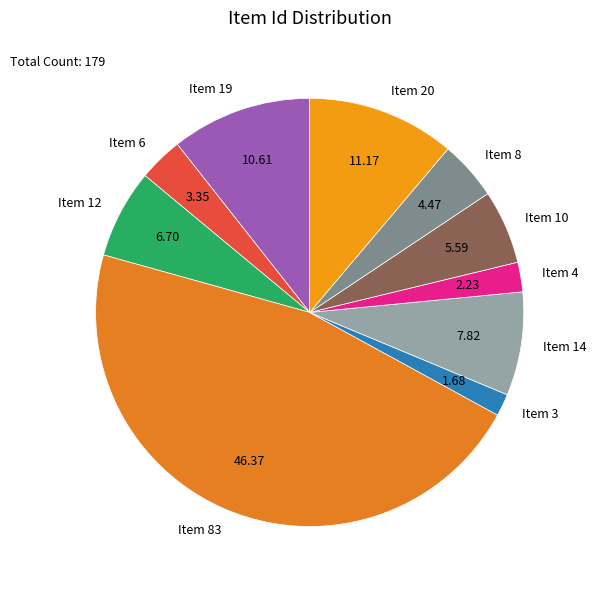

How many segments does this pie chart have?

10